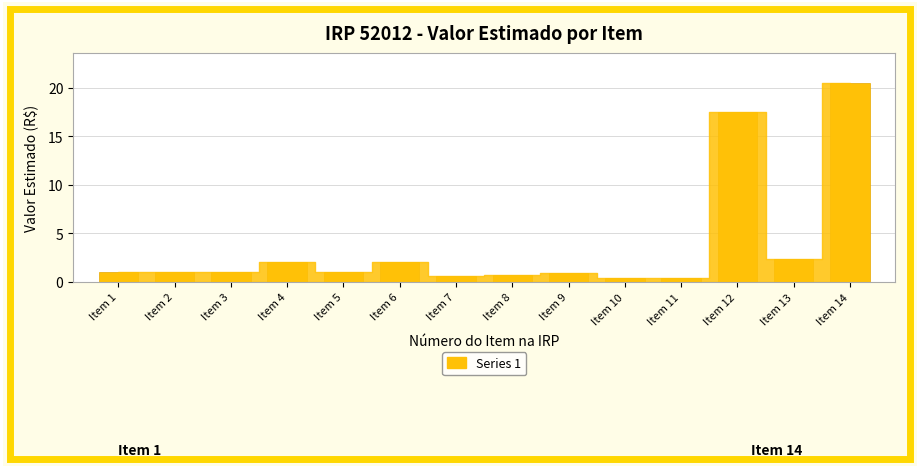

What is the minimum value shown in the chart?

0.3